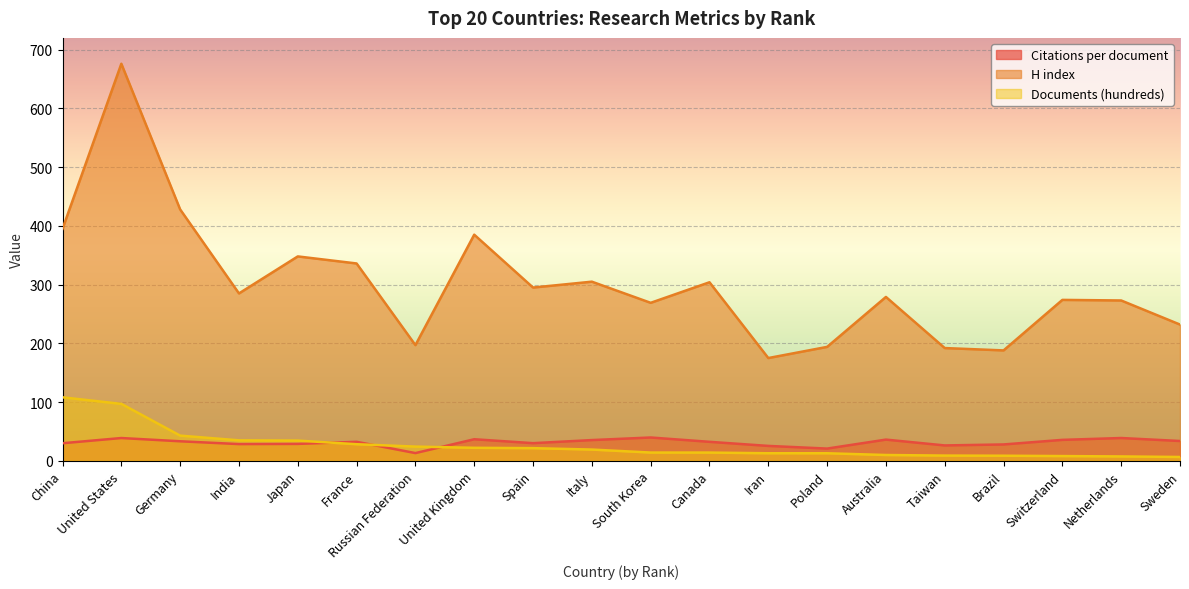

How many values in the Citations per document series are below 32?

9